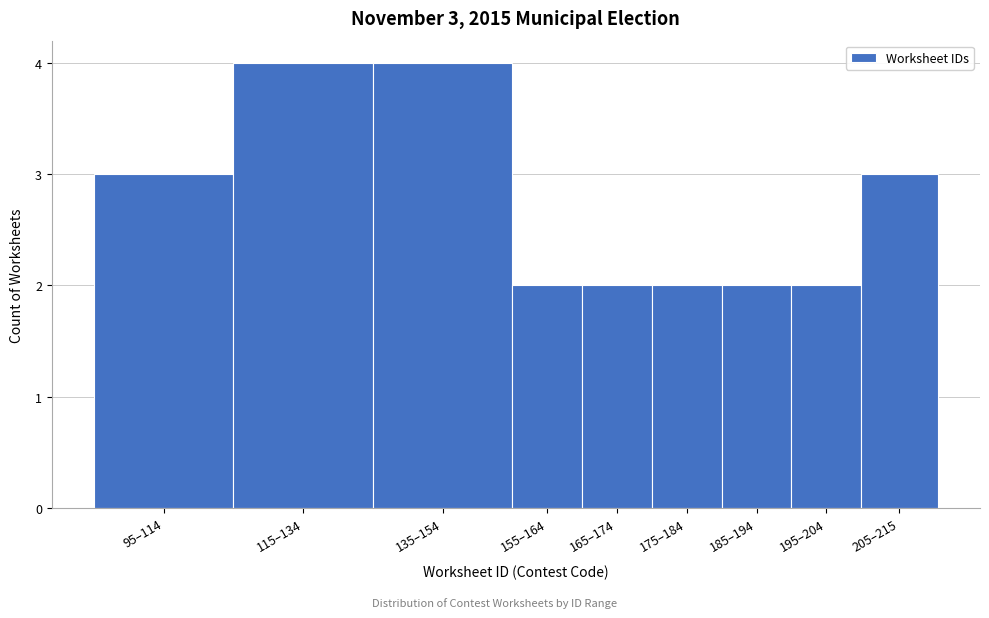

Reading right to left, list all the values displayed in this chart.

205–215=3	195–204=2	185–194=2	175–184=2	165–174=2	155–164=2	135–154=4	115–134=4	95–114=3